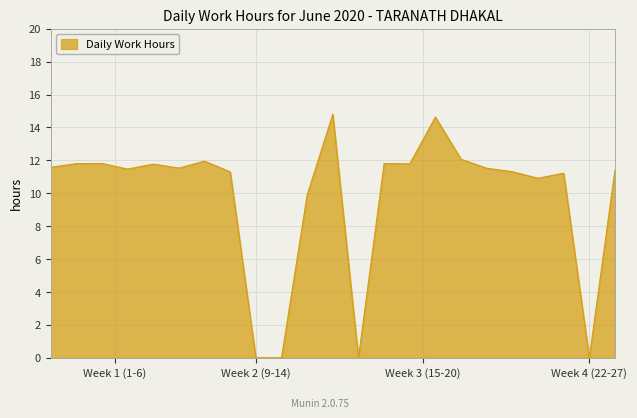

What is the maximum value shown in the chart?

14.8